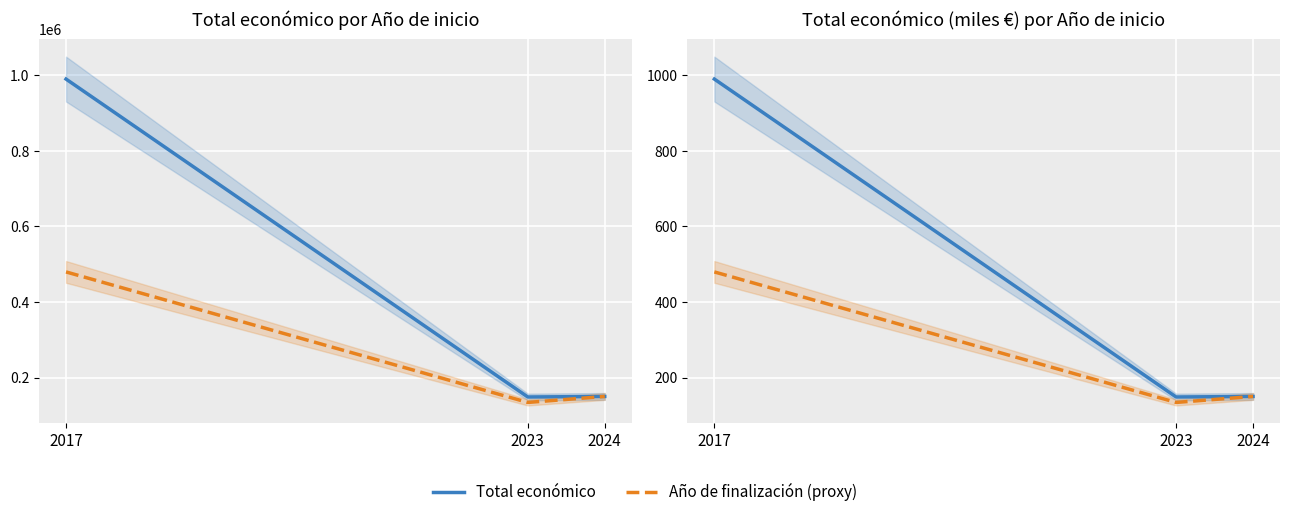

Which category has the highest value in the Año de finalización (proxy) series?

2017